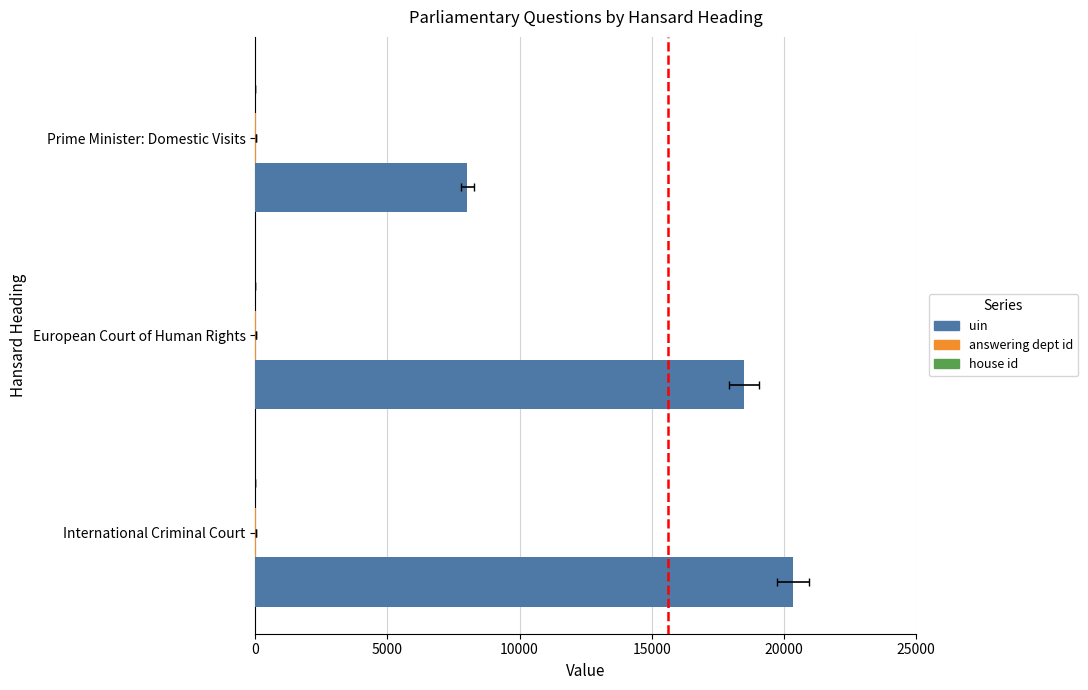

What is the minimum value shown in the chart?

0.2